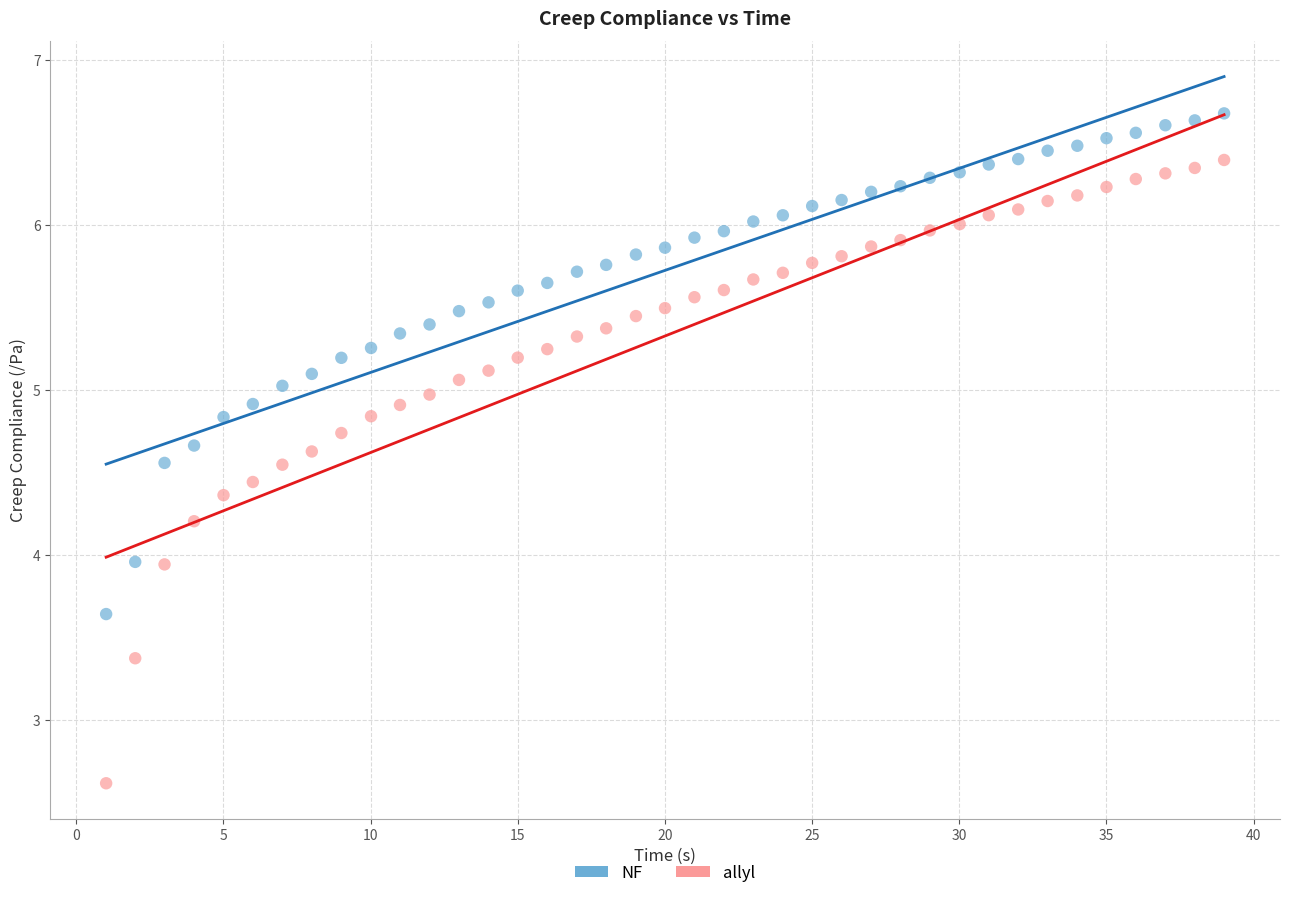

Which series reaches the maximum Y coordinate?

NF